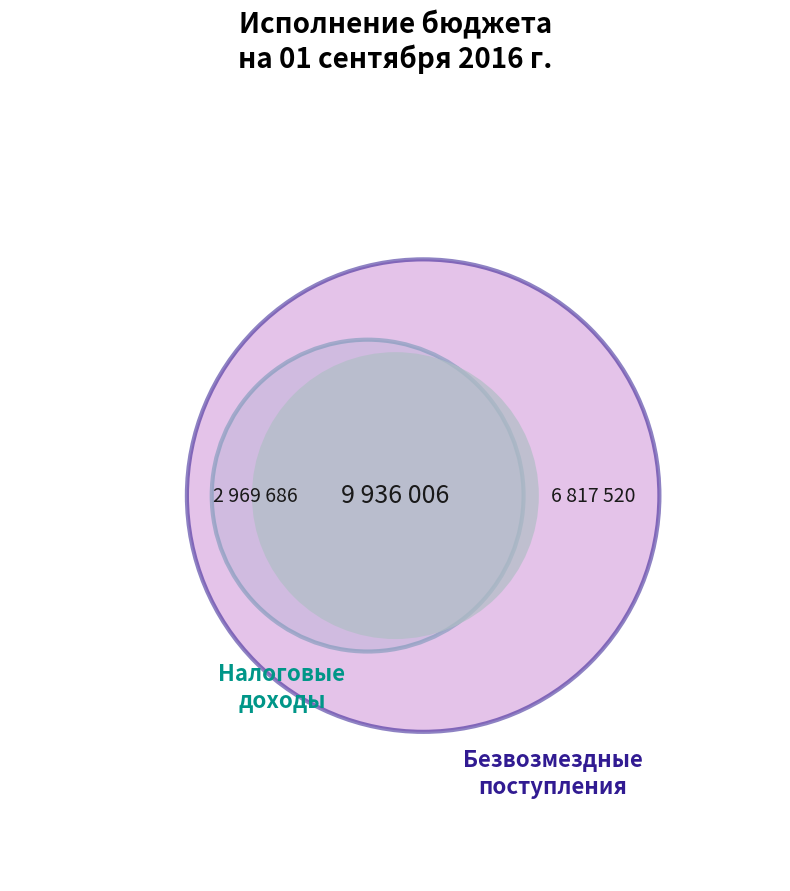

Does any single category account for the majority?

Yes